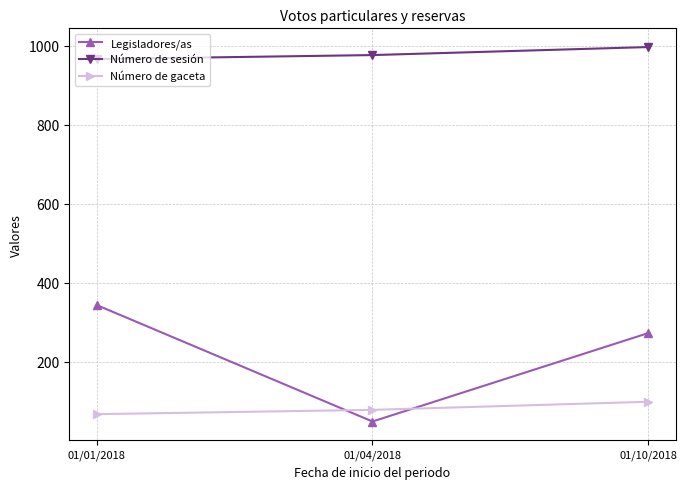

How many lines are shown in the chart?

3